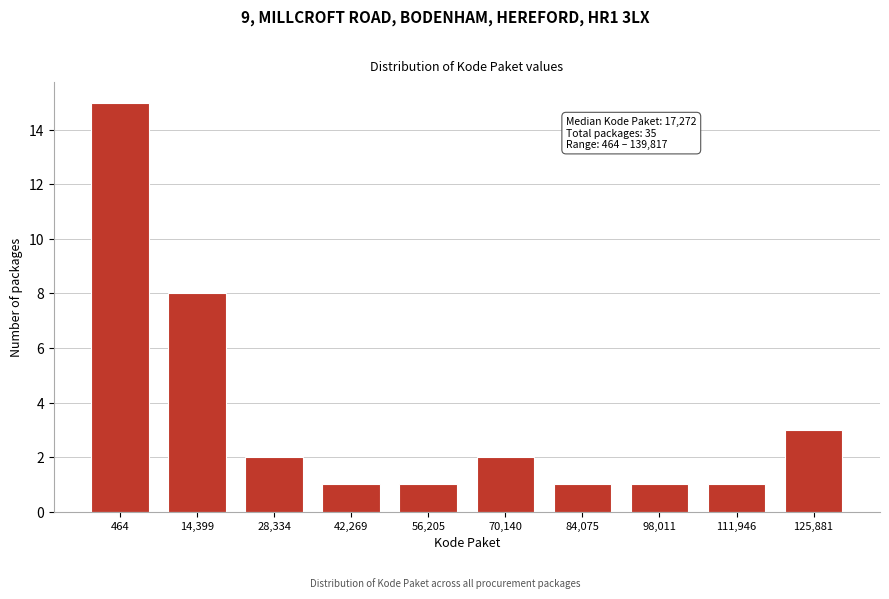

Reading left to right, list all the values displayed in this chart.

464=15	14,399=8	28,334=2	42,269=1	56,205=1	70,140=2	84,075=1	98,011=1	111,946=1	125,881=3